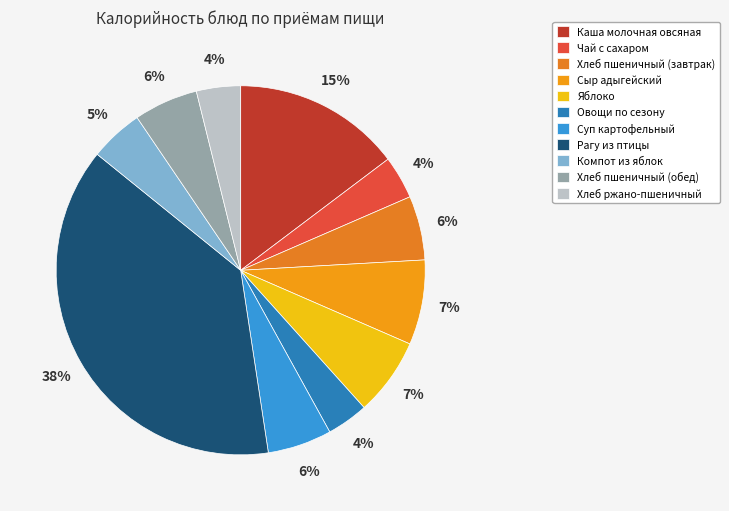

True or false: Рагу из птицы accounts for 44% of the total.

False